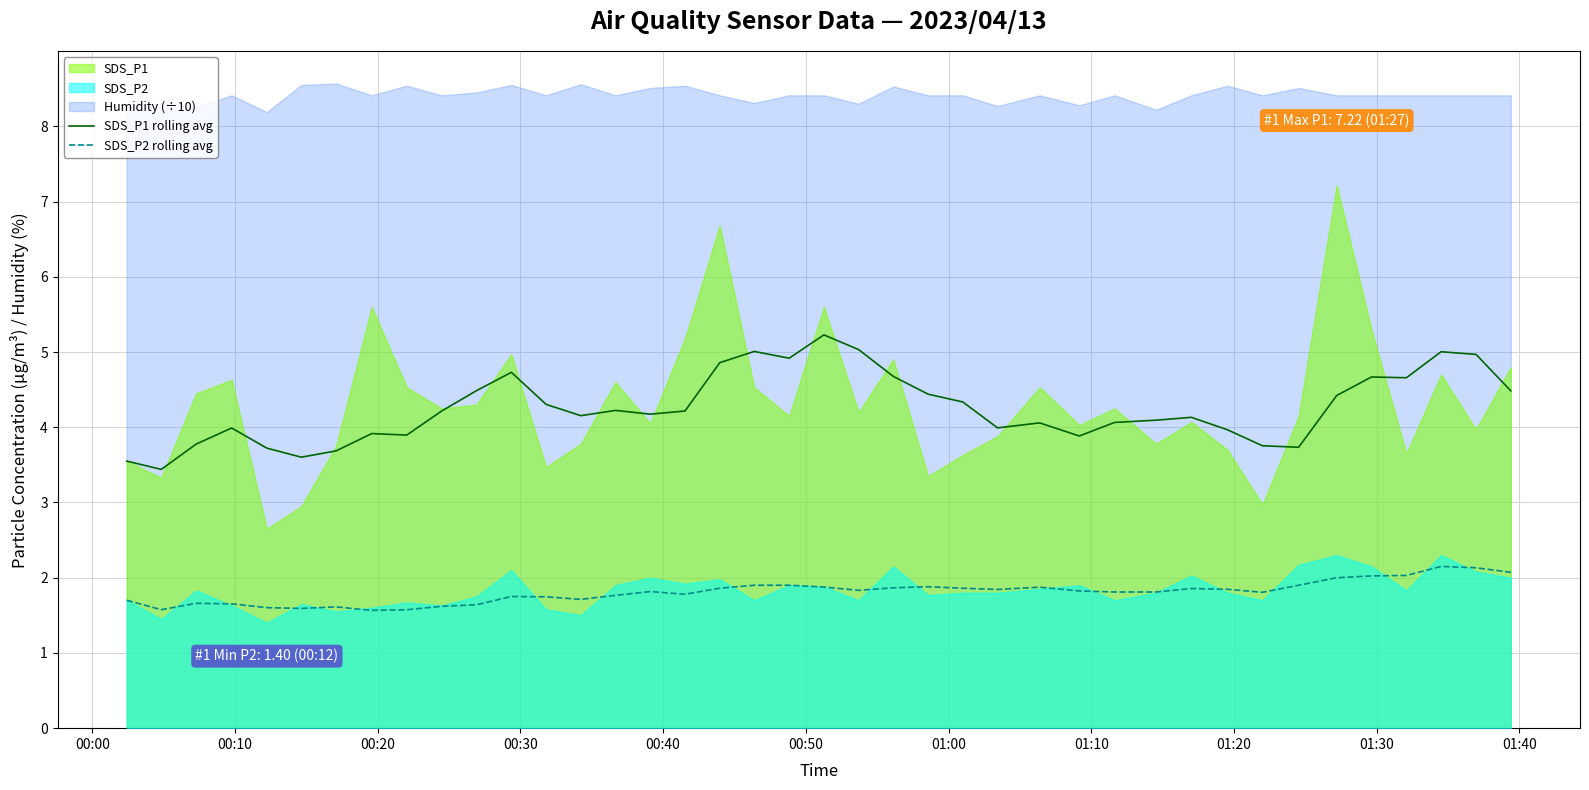

In SDS_P1 rolling avg, how many points are higher than both neighbors (excluding endpoints)?

10